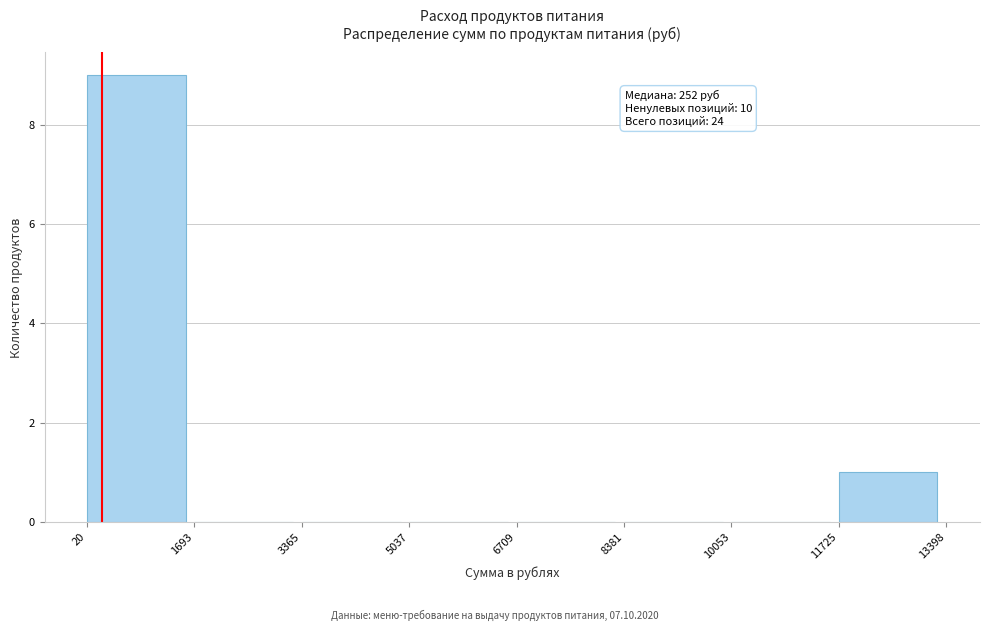

Which range on the x-axis has the tallest bar?

20 to 1693